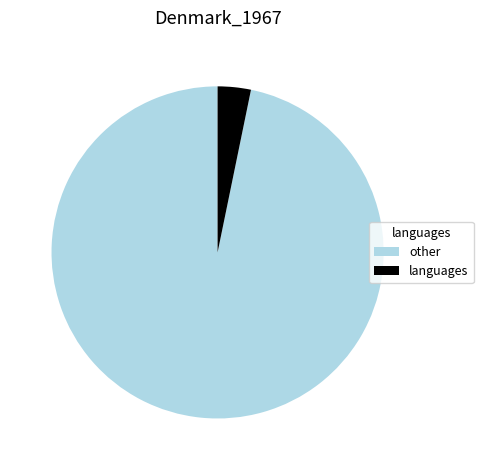

Is there a majority slice in this chart?

Yes